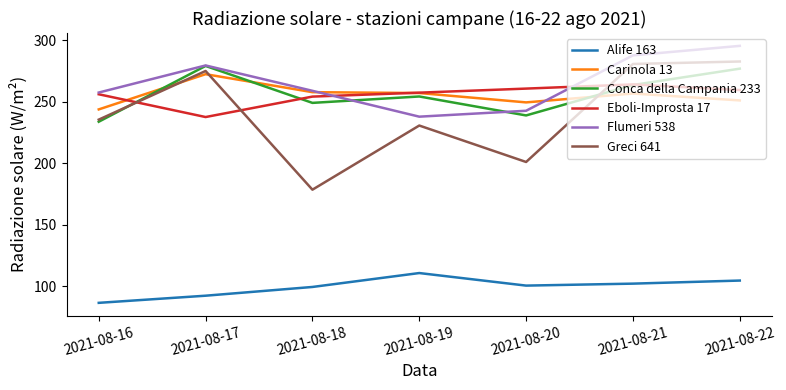

True or false: Conca della Campania 233 and Alife 163 cross at least once.

False